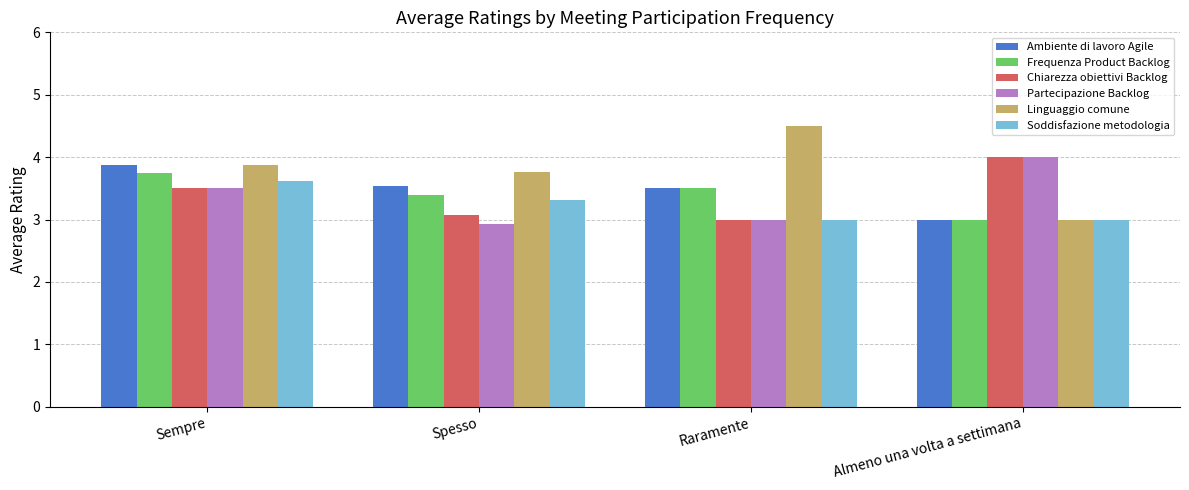

Are the bars grouped side by side (vs. stacked)?

Yes